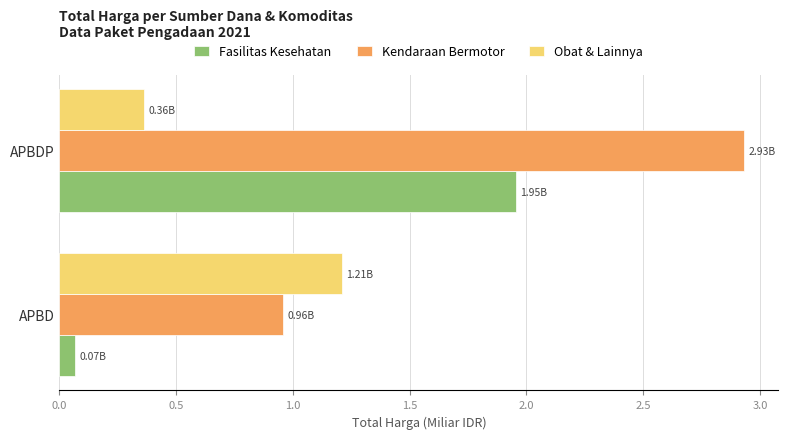

What is the difference between the highest and lowest values at APBD?

1.1